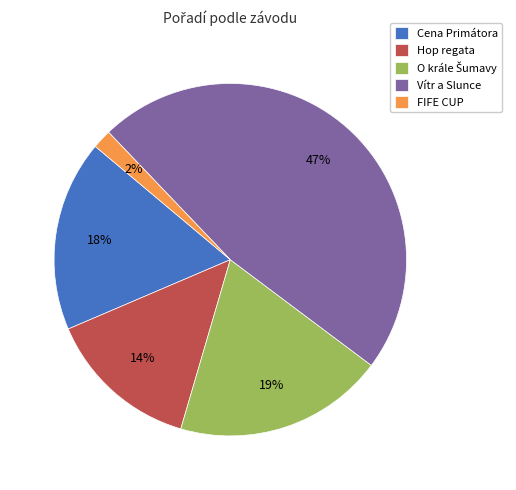

What percentage is the Cena Primátora slice, to the nearest percent?

18%